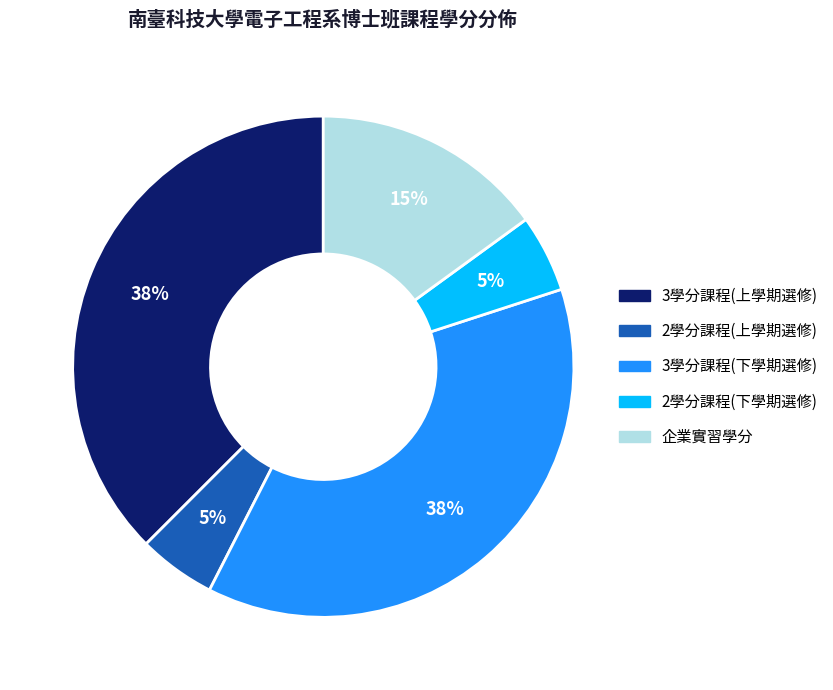

To the nearest percent, what is the average slice percentage?

20%